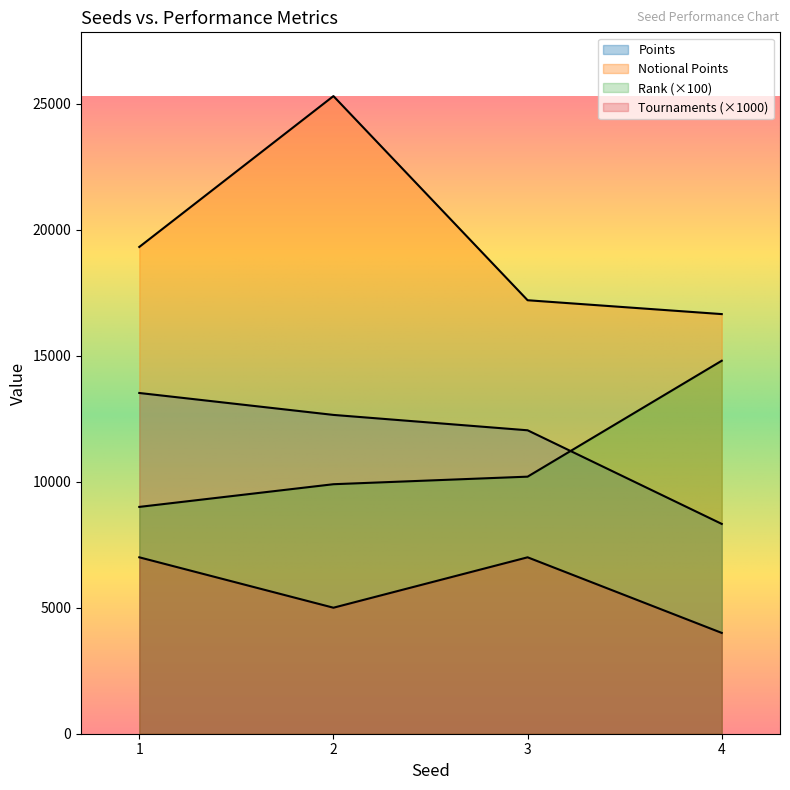

Which series changed the most between 3 and 4?

Rank